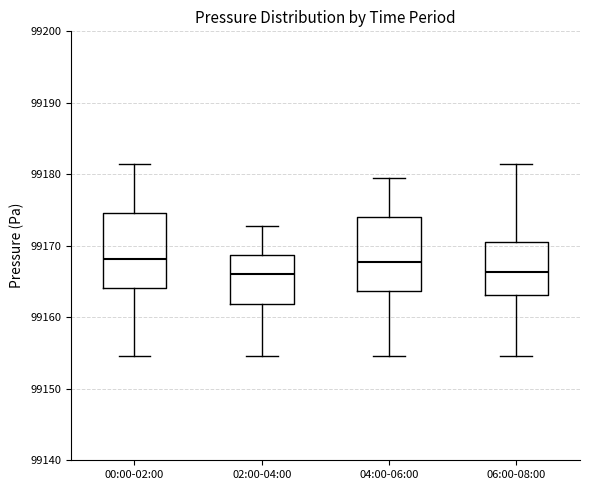

Reading left to right, read every box against the y-axis: the position of its median line, the range the box covers, and the ends of its whiskers. The values are not printed on the chart, so give them approximately, as read against the axis.

00:00-02:00: median 99168, box 99164 to 99175, whiskers 99155 to 99182
02:00-04:00: median 99166, box 99162 to 99169, whiskers 99155 to 99173
04:00-06:00: median 99168, box 99164 to 99174, whiskers 99155 to 99180
06:00-08:00: median 99166, box 99163 to 99171, whiskers 99155 to 99182